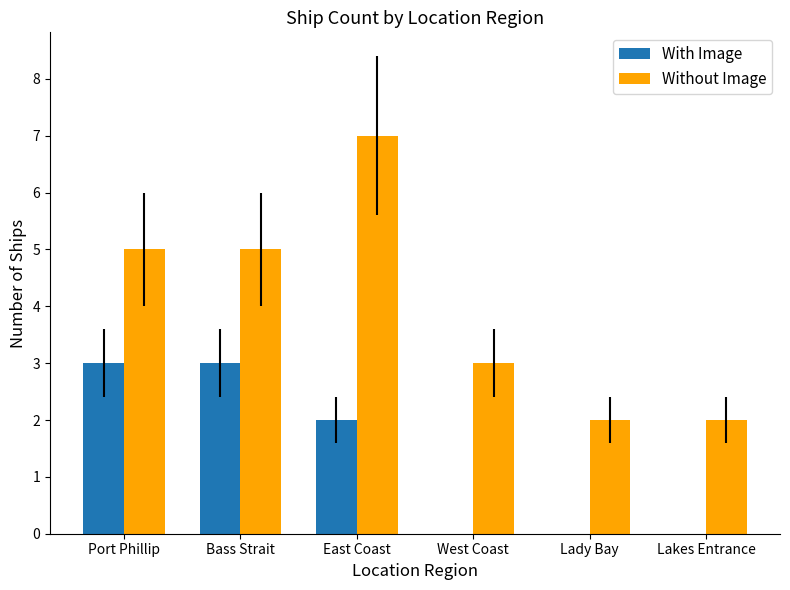

What is the sum of all With Image values?

8